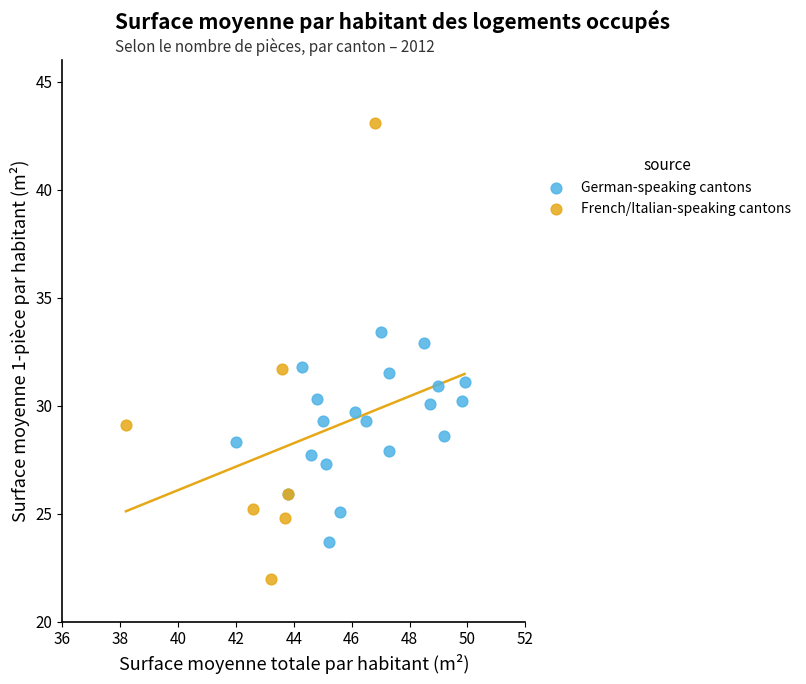

Which series contains the lowest Y value?

French/Italian-speaking cantons